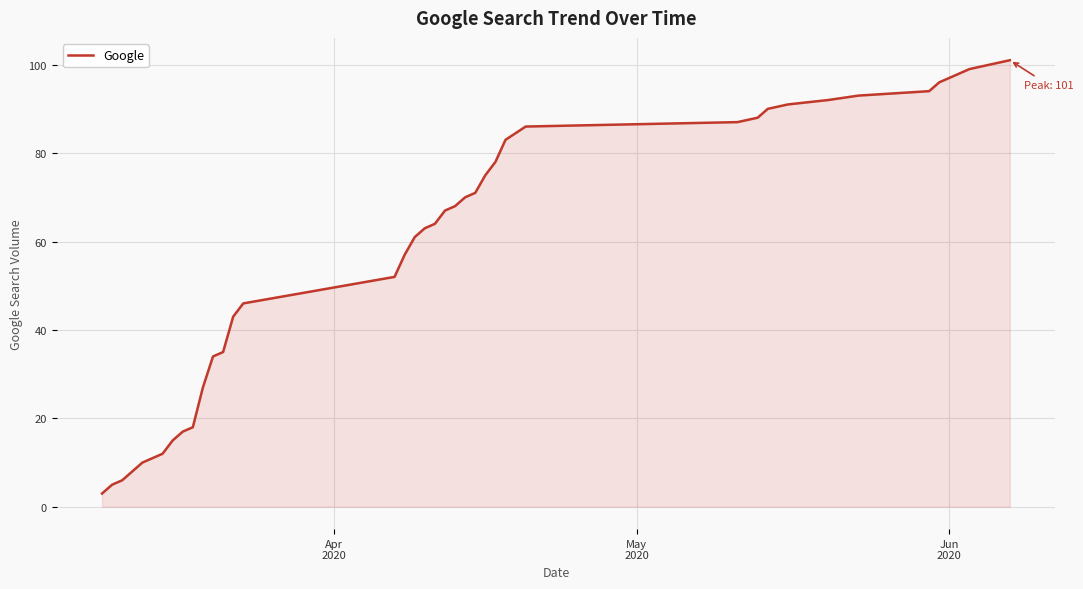

What is the maximum value shown in the chart?

101